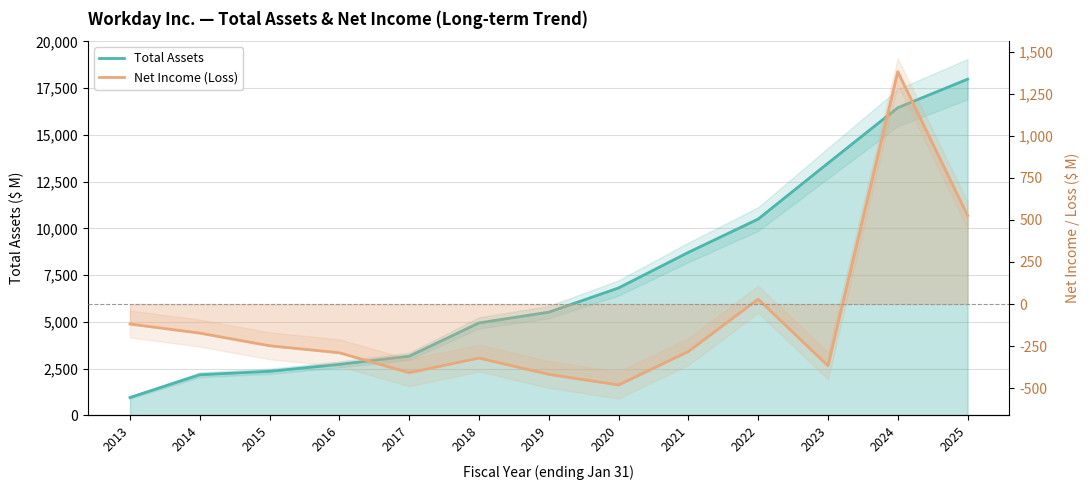

Which series has the largest total across all categories?

Total Assets